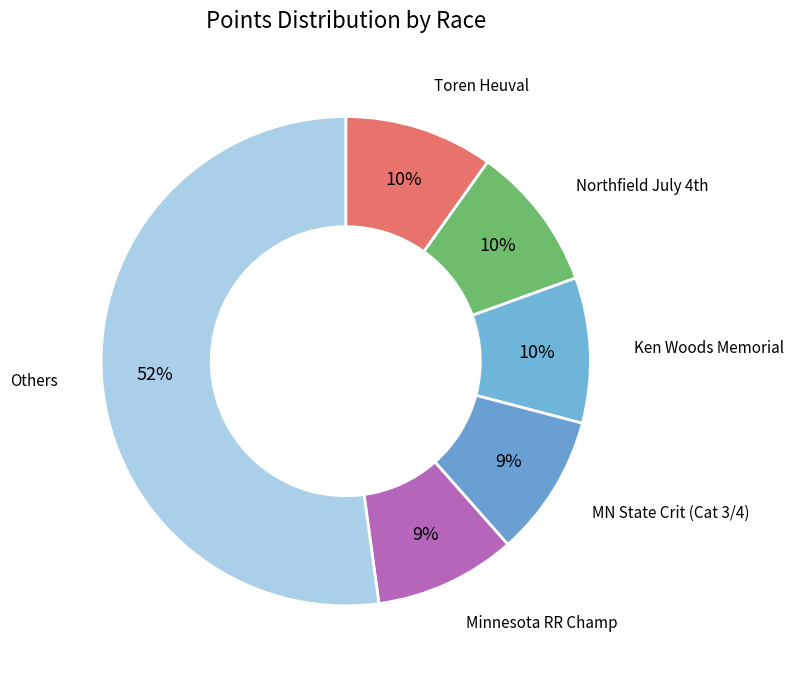

Between MN State Crit (Cat 3/4) and Others, which is larger?

Others